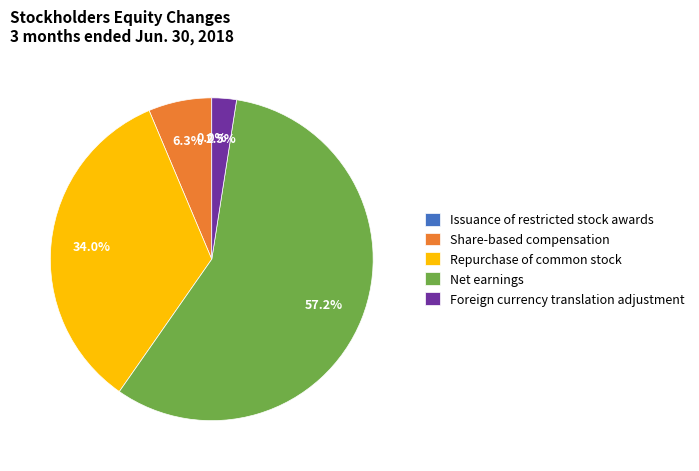

To the nearest percent, what portion does Net earnings represent?

57%